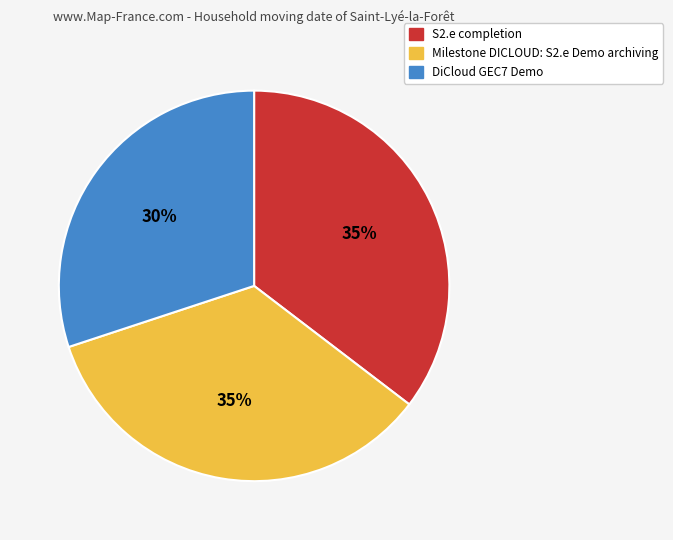

How many slices are in this pie chart?

3